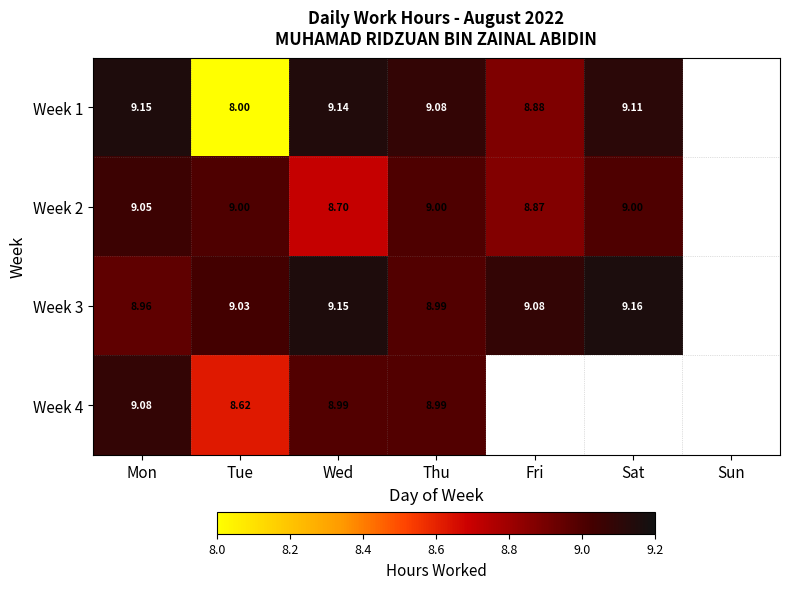

Is the value of Week 4 at Wed greater than the value of Week 2 at Fri?

Yes